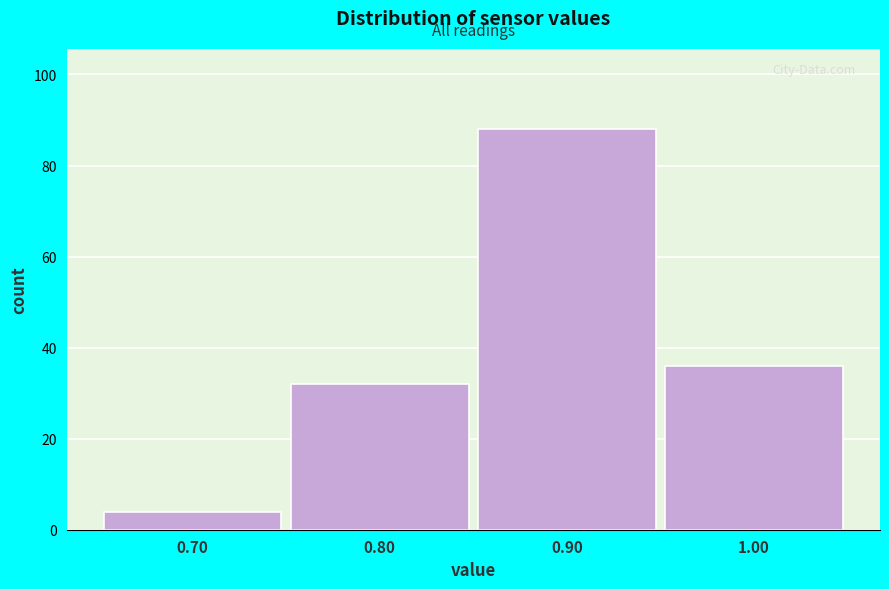

Over which range of the x-axis is the bar tallest?

0.85 to 0.95